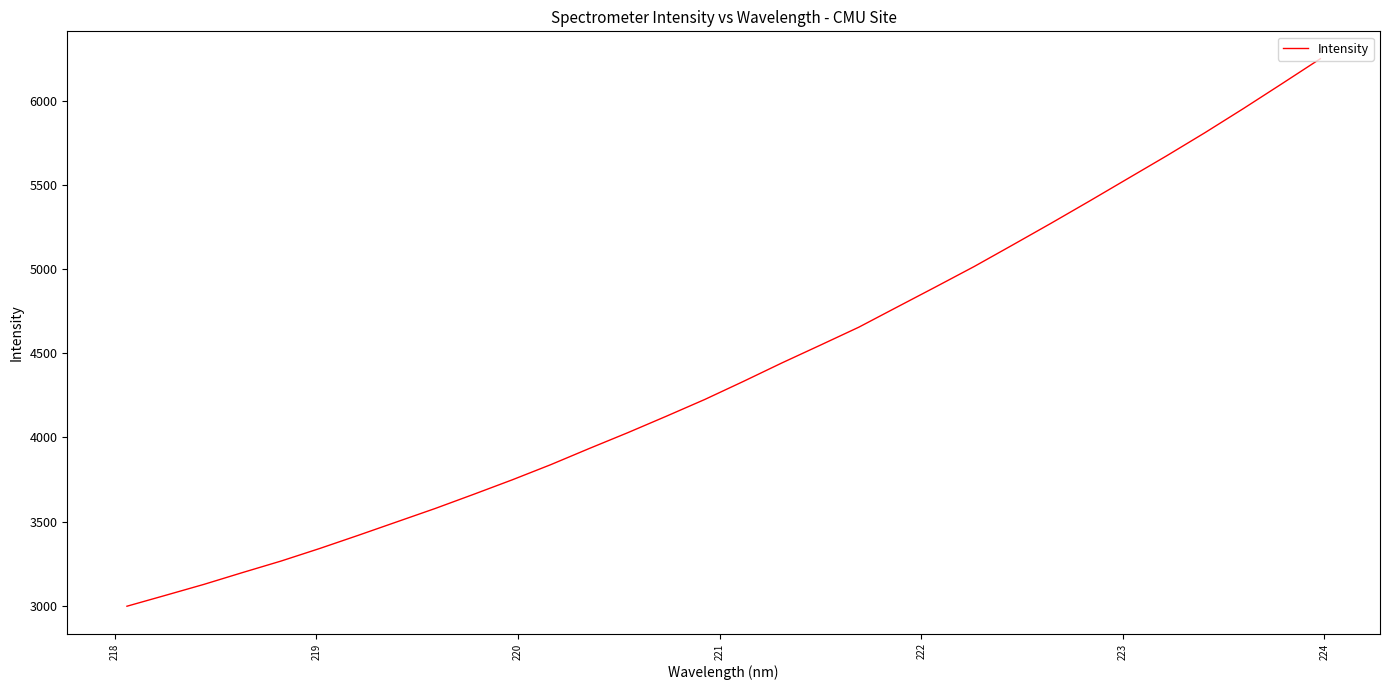

Reading right to left, list all the values displayed in this chart.

6249.9	6101.1	5953.8	5810.6	5672.6	5538.7	5404.5	5272.6	5143.3	5015.4	4894.4	4774.8	4654.6	4547.9	4442.1	4332.4	4225.5	4125.8	4028.1	3934.2	3838.2	3748.0	3662.1	3577.8	3498.0	3418.1	3340.0	3265.6	3197.1	3127.1	3061.8	2997.1